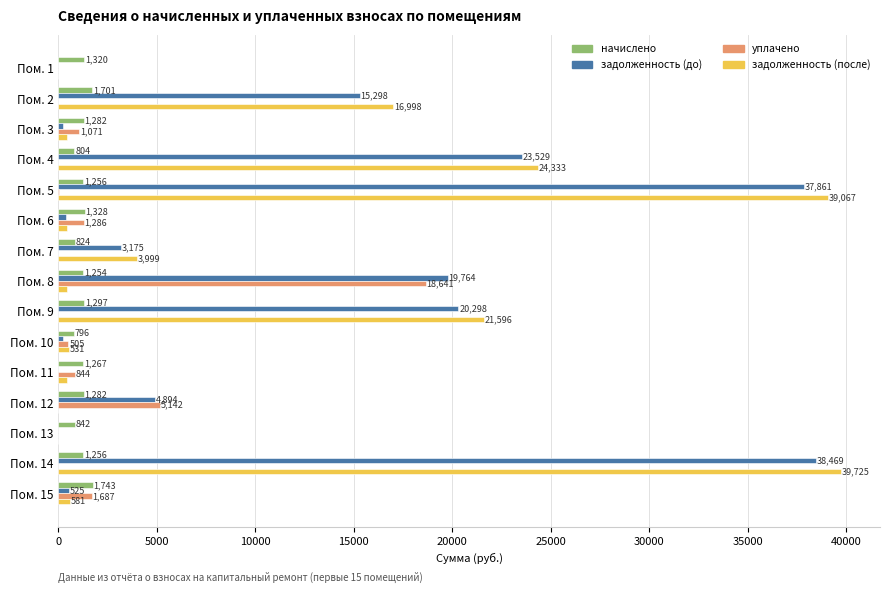

Which series changed the most between Пом. 8 and Пом. 12?

задолженность (до)